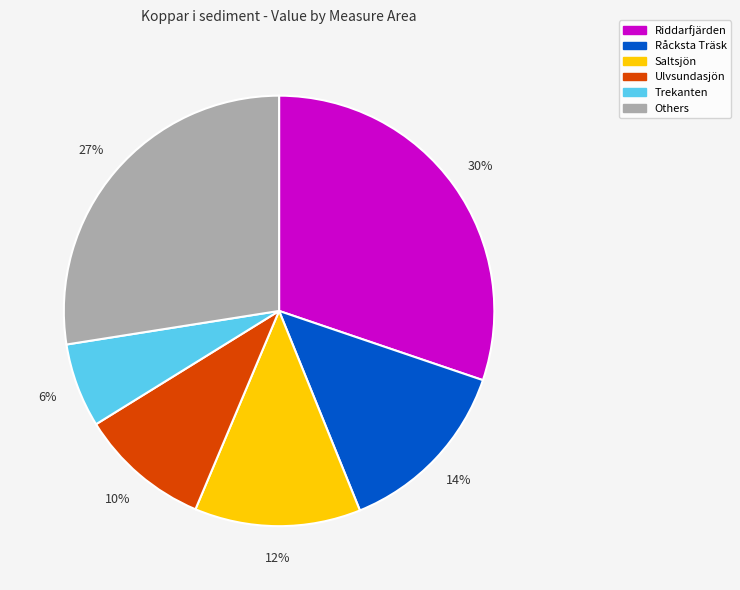

To the nearest percent, what is the difference between the largest and smallest slice percentages?

24%